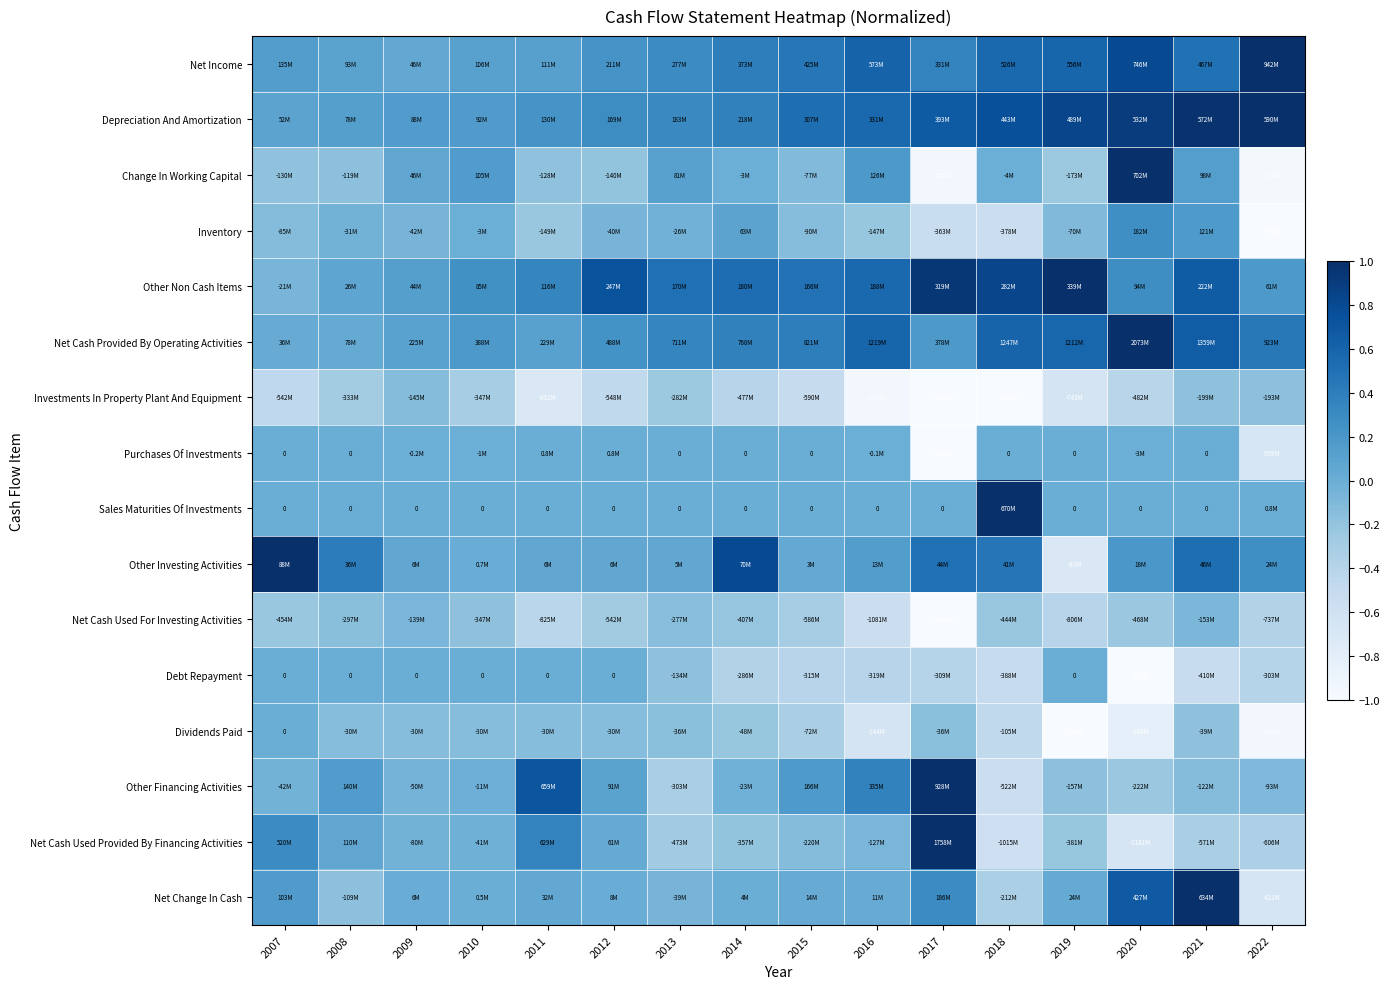

How many values in Other Financing Activities are below zero?

10